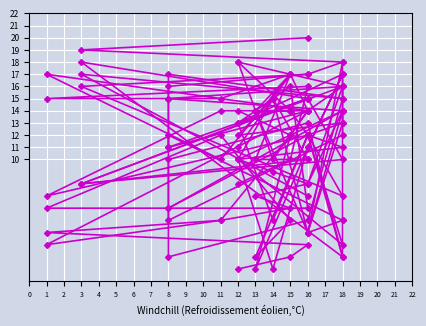

Rank the categories by C3 value from lowest to highest.

16, 18, 3, 11, 13, 16, 12, 16, 12, 8, 16, 18, 16, 14, 8, 18, 18, 15, 1, 15